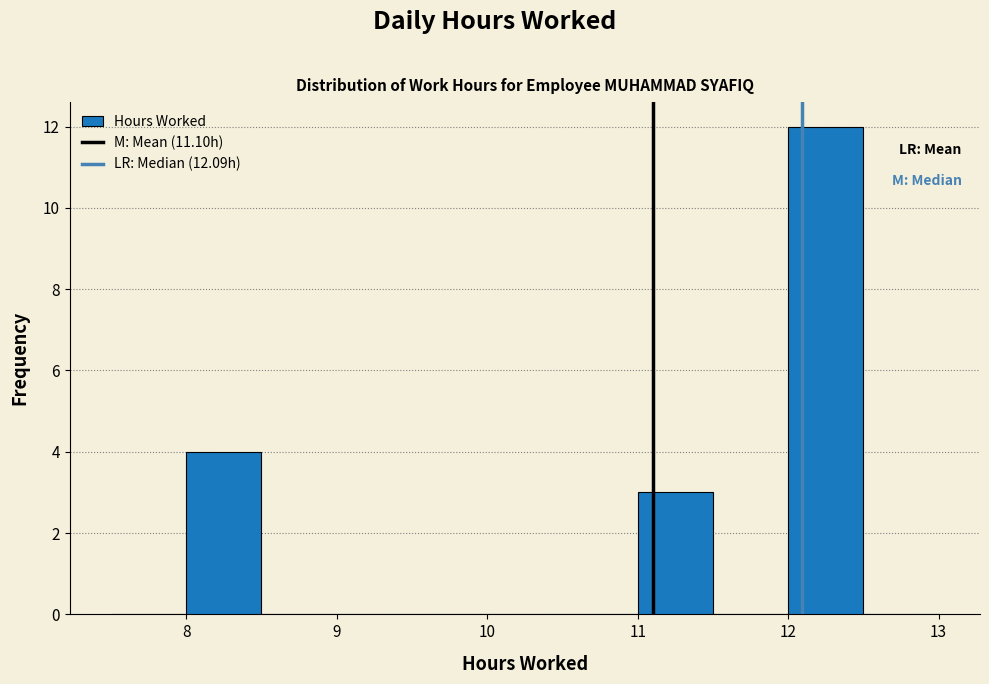

Which range on the x-axis has the tallest bar?

12.0 to 12.5